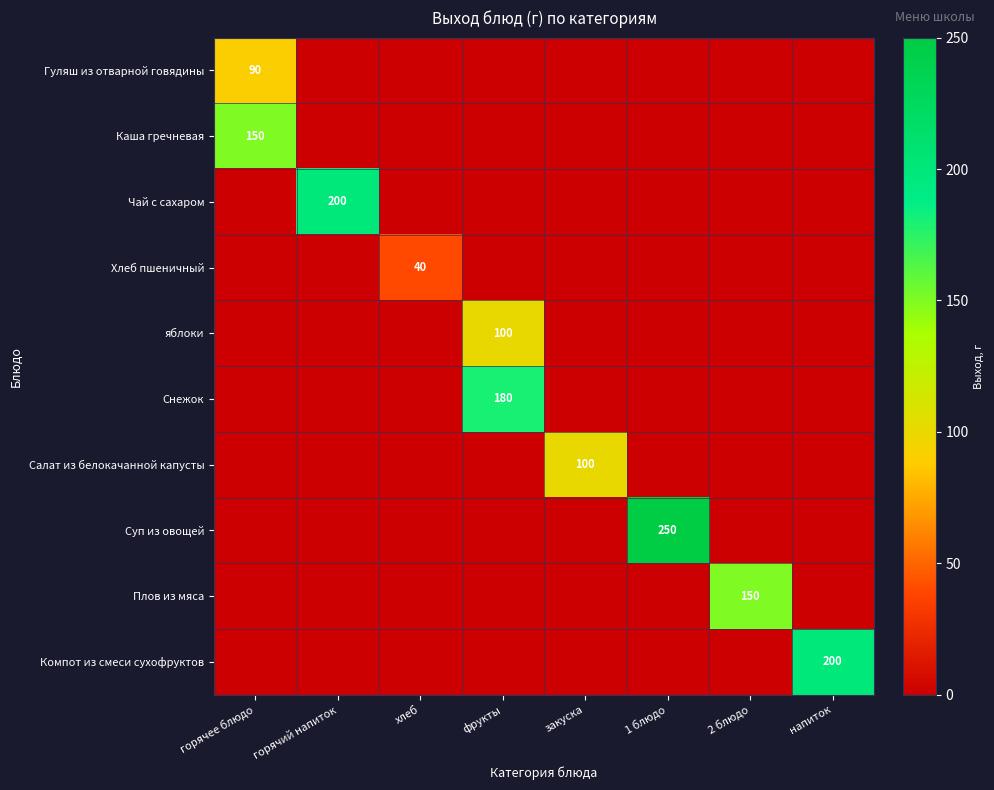

The Каша гречневая series shows 150 at горячее блюдо. True or false?

True